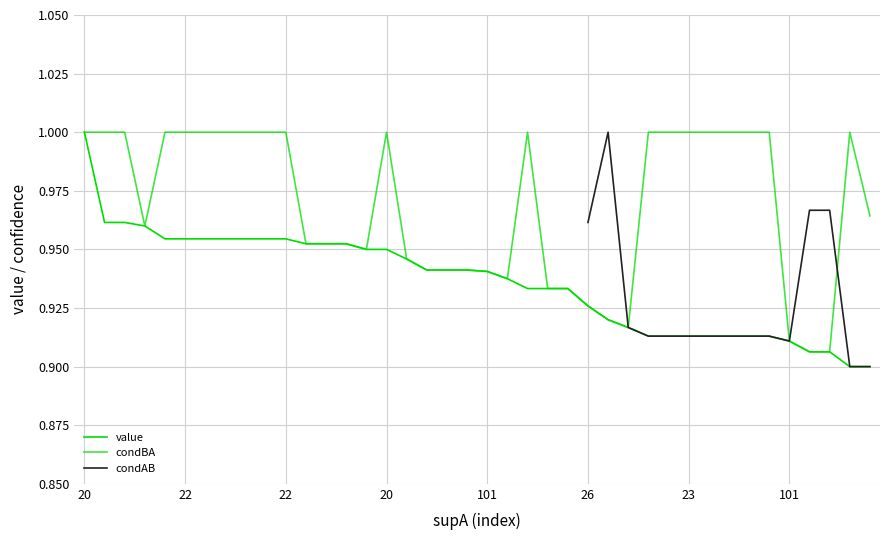

At which category is the sum across all series the highest?

20